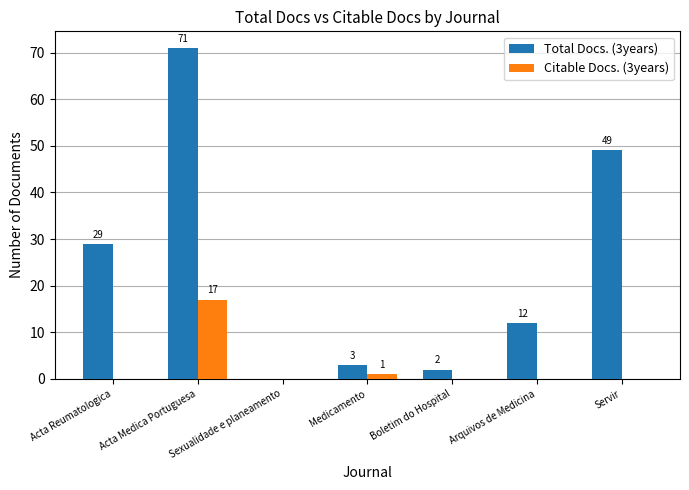

How many categories are shown in the chart?

7